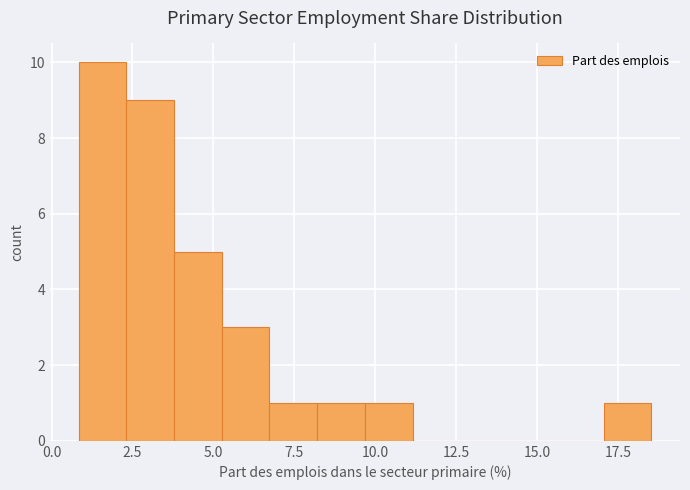

Around what value on the x-axis is the tallest bar? Give the approximate position of its centre, as read against the axis.

1.5